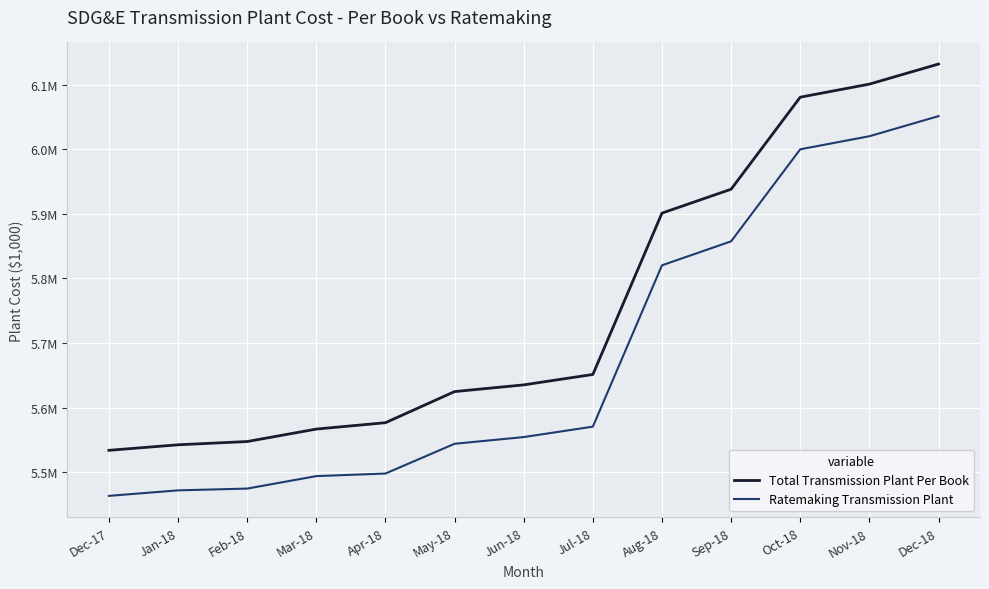

True or false: Ratemaking Transmission Plant and Total Transmission Plant Per Book intersect in this chart.

False